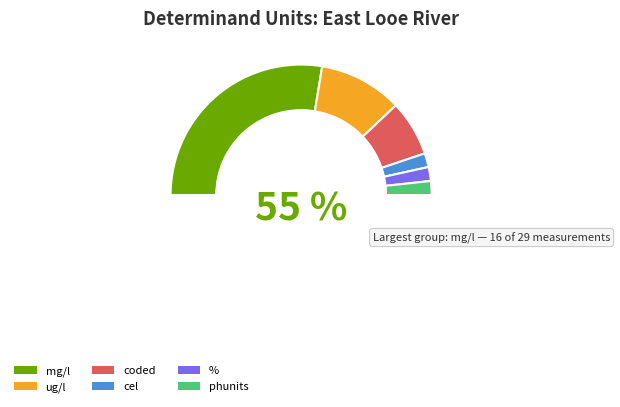

What is the change in value from ug/l to coded?

-2